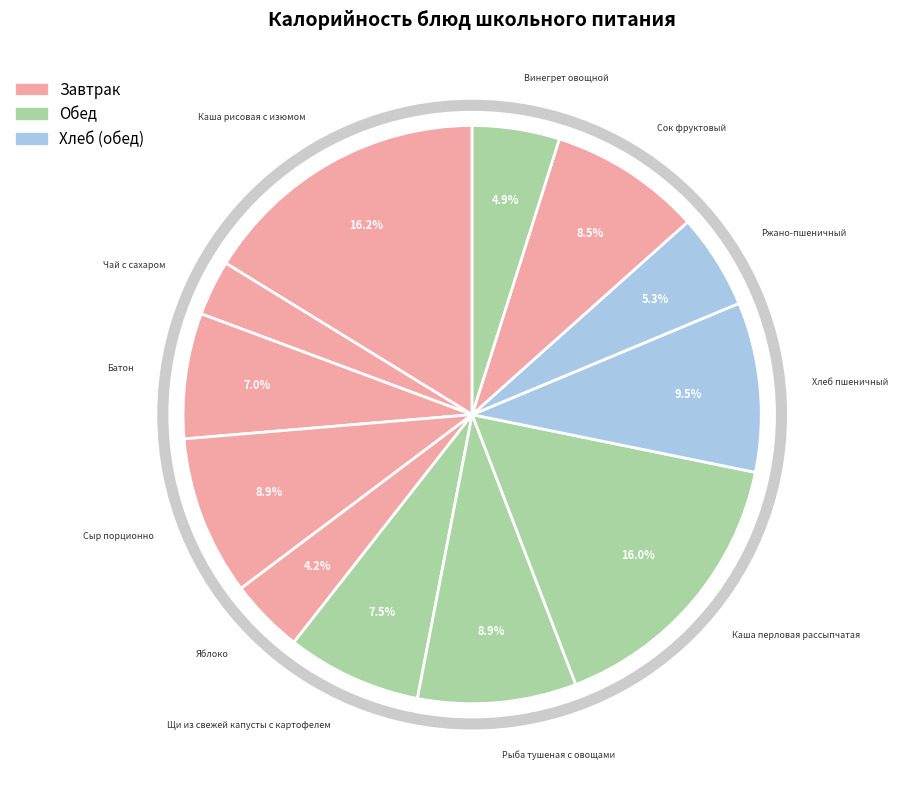

Is Щи из свежей капусты с картофелем the majority of the pie?

No